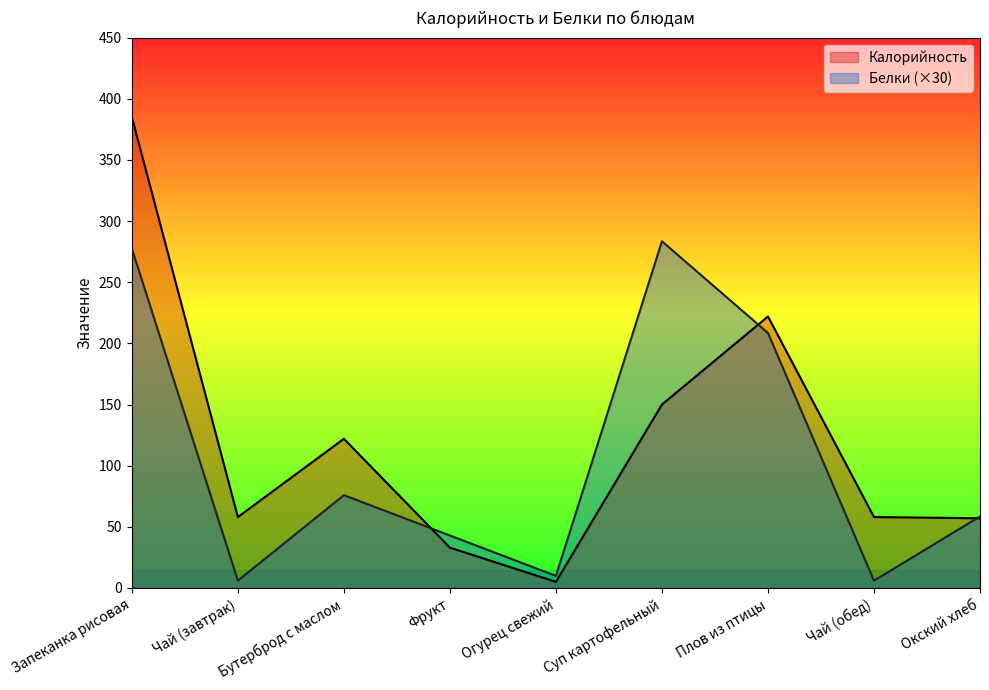

What is the minimum value for Калорийность?

5.0